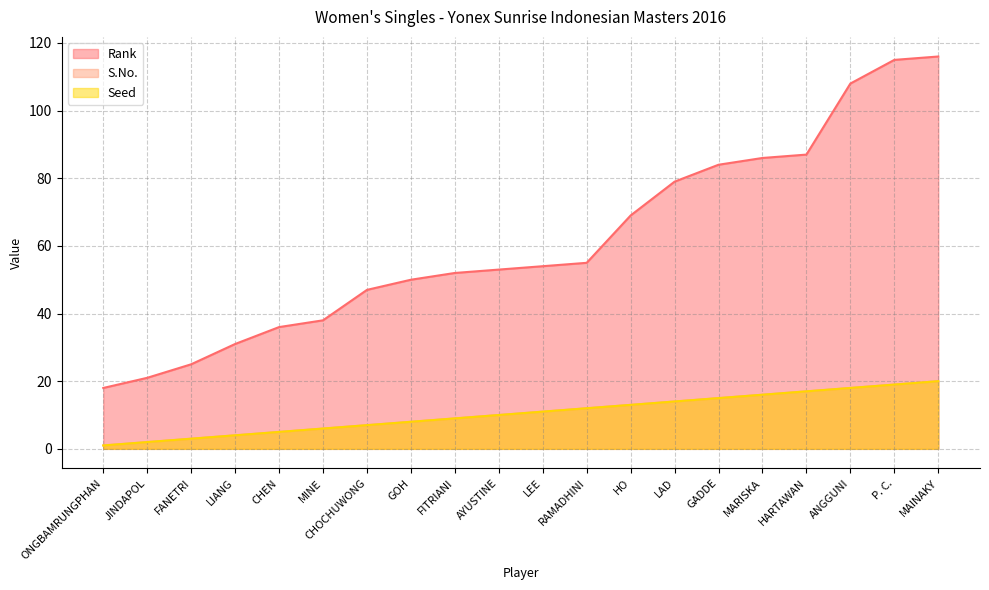

Where does the S.No. series first go above 11?

RAMADHINI